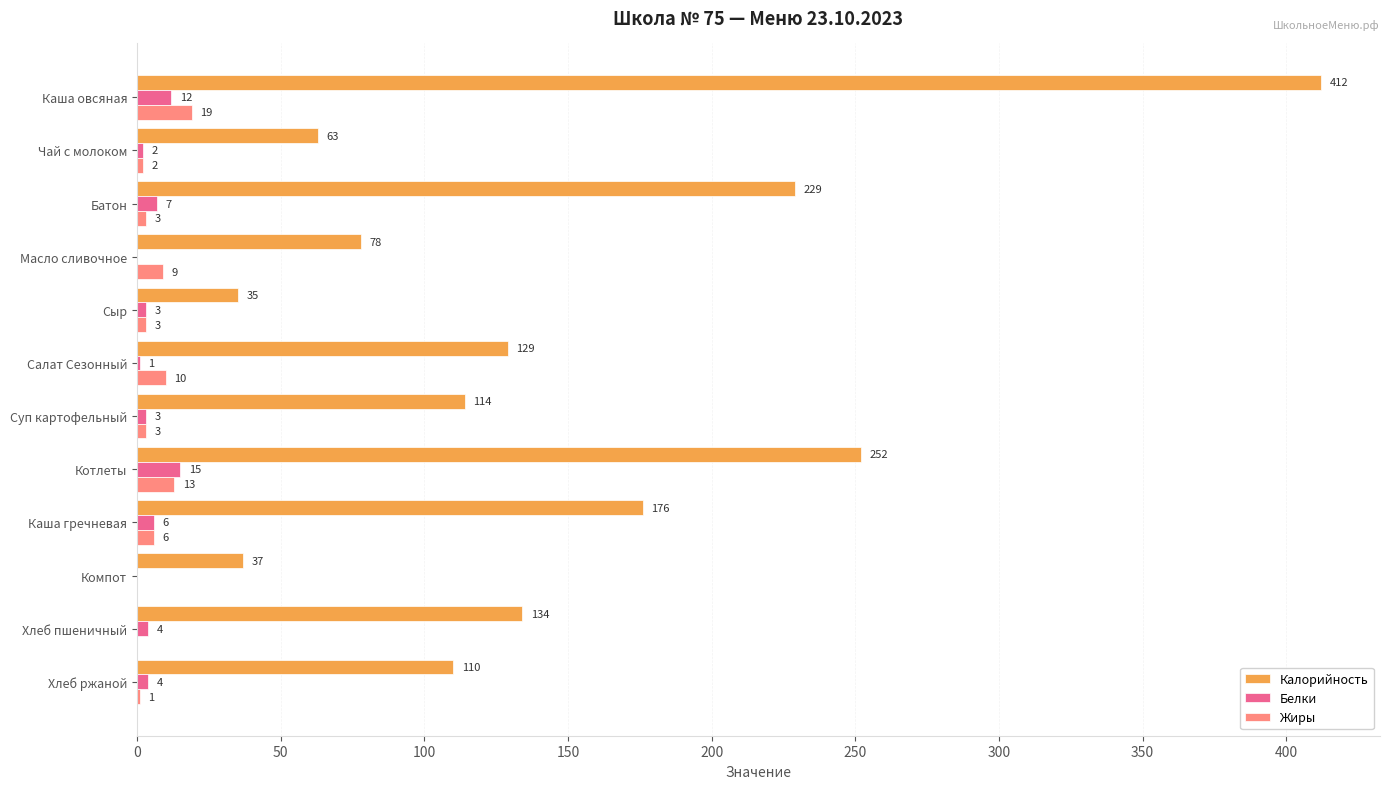

Which series has the largest total across all categories?

Калорийность